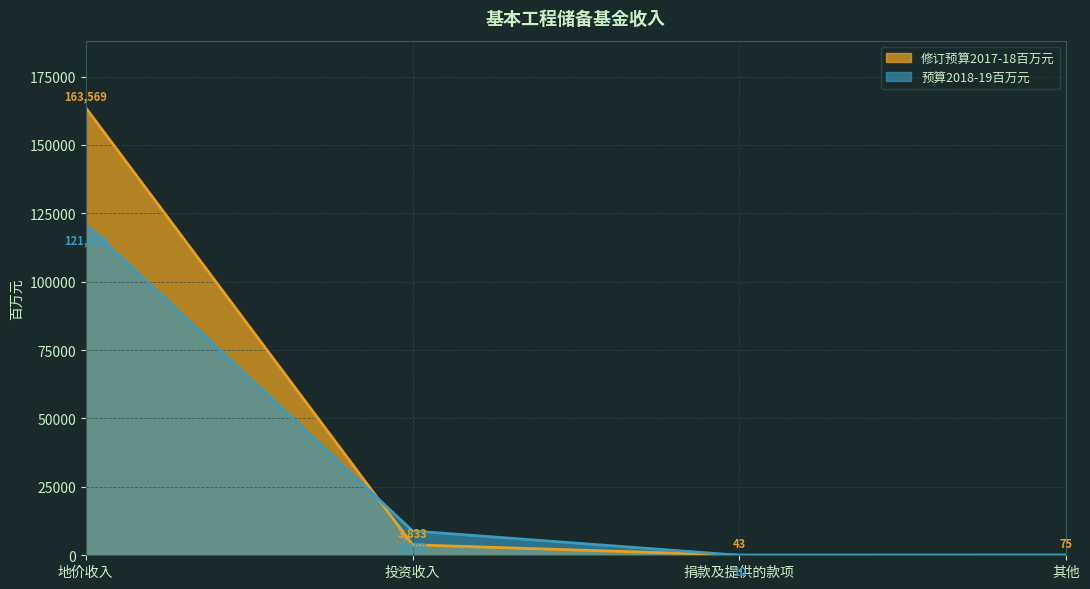

Where do 预算2018-19百万元 and 修订预算2017-18百万元 first cross each other?

地价收入 and 投资收入